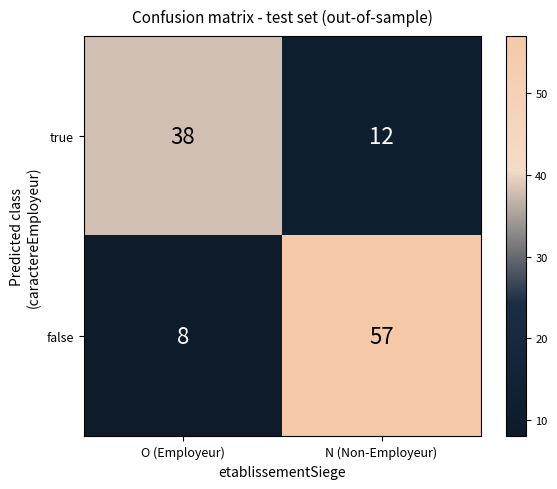

Reading left to right, list all the values displayed in this chart.

true: O (Employeur)=38	N (Non-Employeur)=12
false: O (Employeur)=8	N (Non-Employeur)=57